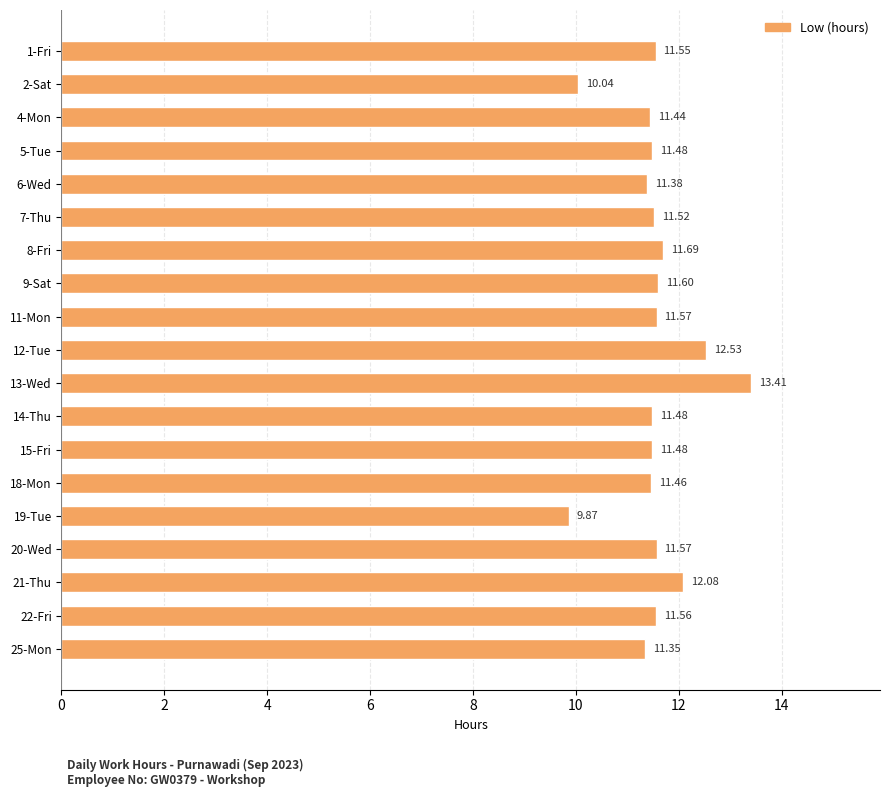

What is the minimum value shown in the chart?

9.9